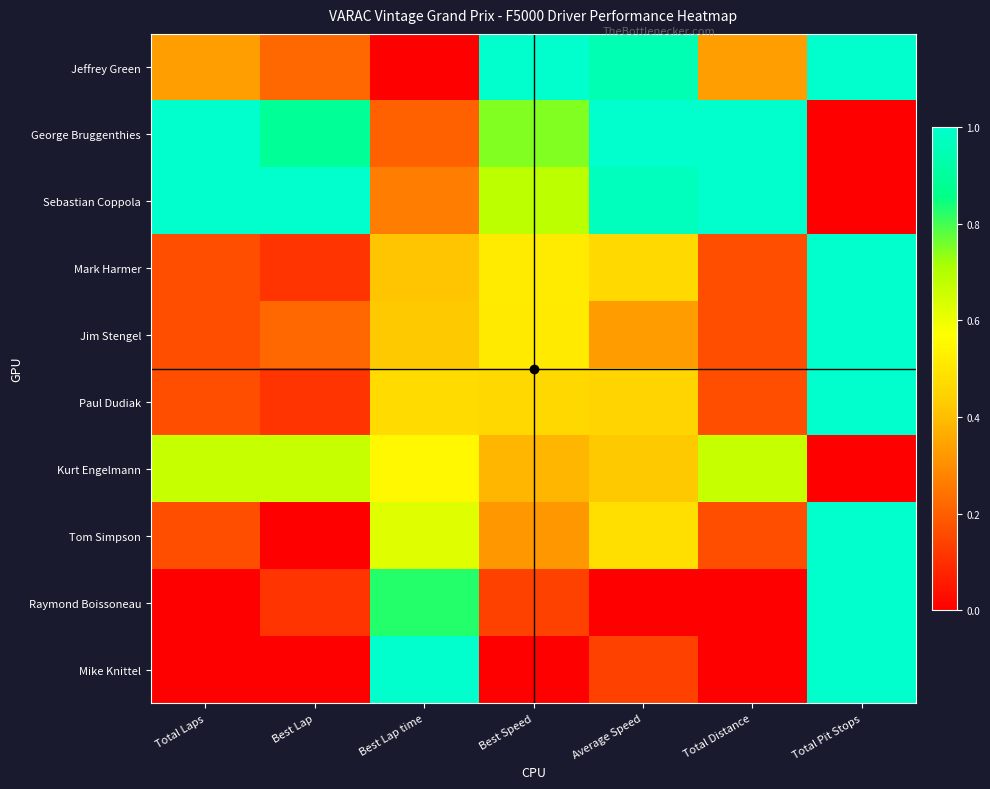

Reading left to right, list all the values displayed in this chart.

Jeffrey Green: Total Laps=0.3	Best Lap=0.2	Best Lap time=0.0	Best Speed=1.0	Average Speed=0.9	Total Distance=0.3	Total Pit Stops=1.0
George Bruggenthies: Total Laps=1.0	Best Lap=0.9	Best Lap time=0.2	Best Speed=0.7	Average Speed=1.0	Total Distance=1.0	Total Pit Stops=0.0
Sebastian Coppola: Total Laps=1.0	Best Lap=1.0	Best Lap time=0.3	Best Speed=0.7	Average Speed=1.0	Total Distance=1.0	Total Pit Stops=0.0
Mark Harmer: Total Laps=0.2	Best Lap=0.1	Best Lap time=0.4	Best Speed=0.5	Average Speed=0.5	Total Distance=0.2	Total Pit Stops=1.0
Jim Stengel: Total Laps=0.2	Best Lap=0.2	Best Lap time=0.4	Best Speed=0.5	Average Speed=0.3	Total Distance=0.2	Total Pit Stops=1.0
Paul Dudiak: Total Laps=0.2	Best Lap=0.1	Best Lap time=0.5	Best Speed=0.5	Average Speed=0.5	Total Distance=0.2	Total Pit Stops=1.0
Kurt Engelmann: Total Laps=0.7	Best Lap=0.7	Best Lap time=0.6	Best Speed=0.4	Average Speed=0.4	Total Distance=0.7	Total Pit Stops=0.0
Tom Simpson: Total Laps=0.2	Best Lap=0.0	Best Lap time=0.6	Best Speed=0.3	Average Speed=0.5	Total Distance=0.2	Total Pit Stops=1.0
Raymond Boissoneau: Total Laps=0.0	Best Lap=0.1	Best Lap time=0.8	Best Speed=0.1	Average Speed=0.0	Total Distance=0.0	Total Pit Stops=1.0
Mike Knittel: Total Laps=0.0	Best Lap=0.0	Best Lap time=1.0	Best Speed=0.0	Average Speed=0.1	Total Distance=0.0	Total Pit Stops=1.0